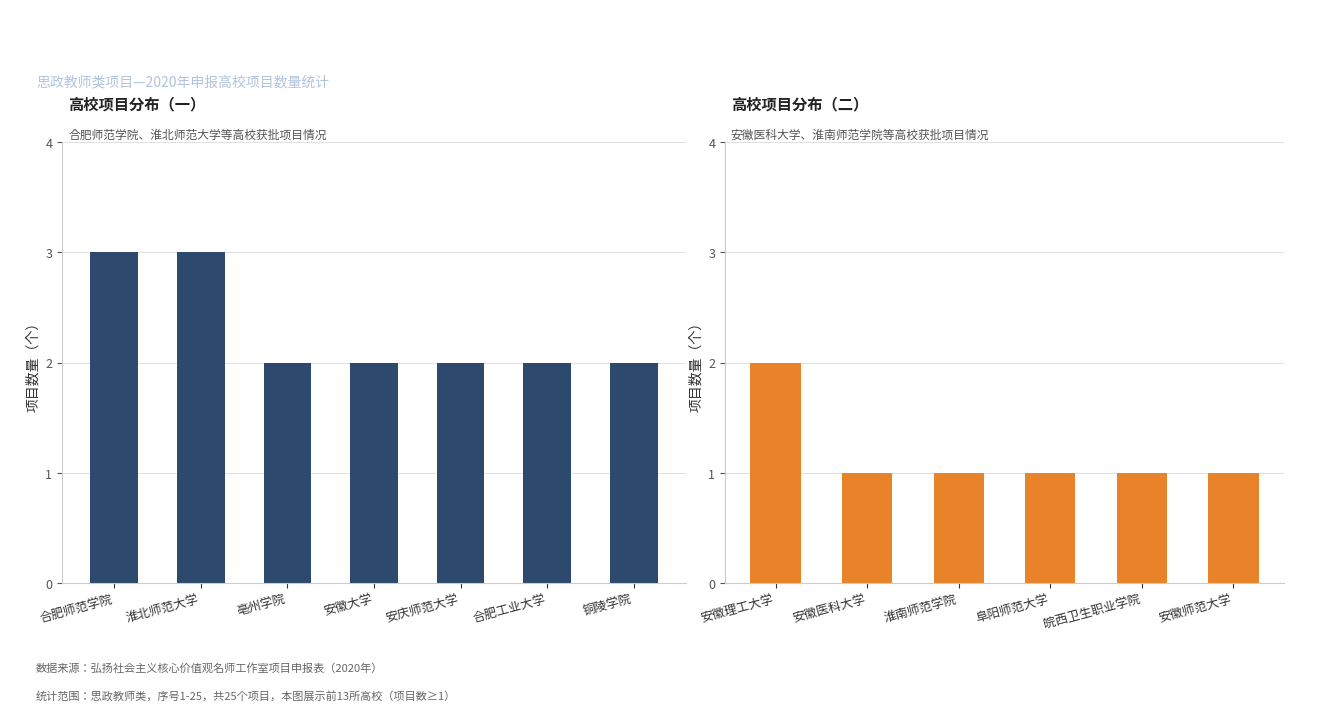

Rank the categories by value from lowest to highest.

安徽医科大学, 淮南师范学院, 阜阳师范大学, 皖西卫生职业学院, 安徽师范大学, 亳州学院, 安徽大学, 安庆师范大学, 合肥工业大学, 铜陵学院, 安徽理工大学, 合肥师范学院, 淮北师范大学